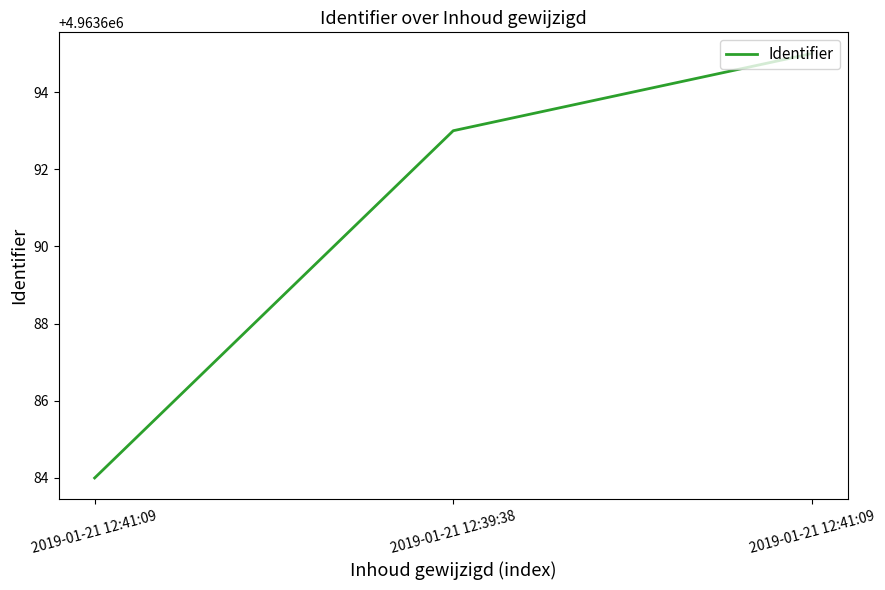

What is the sum of the values at 2019-01-21 12:39:38 and 2019-01-21 12:41:09?

9927388